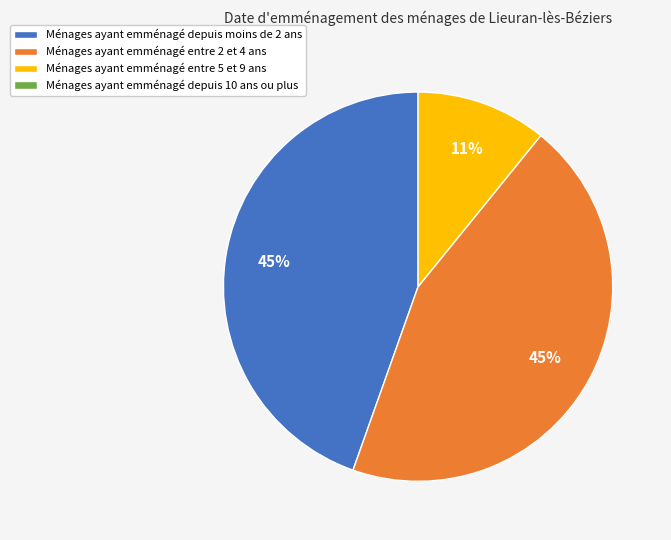

To the nearest percent, what is the average slice percentage?

33%